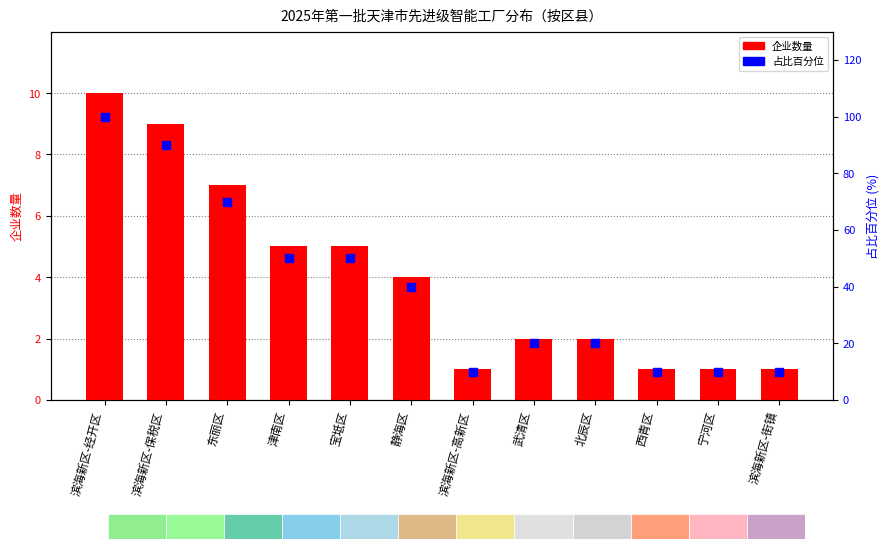

What are all the series names shown in the legend?

企业数量, 占比百分位